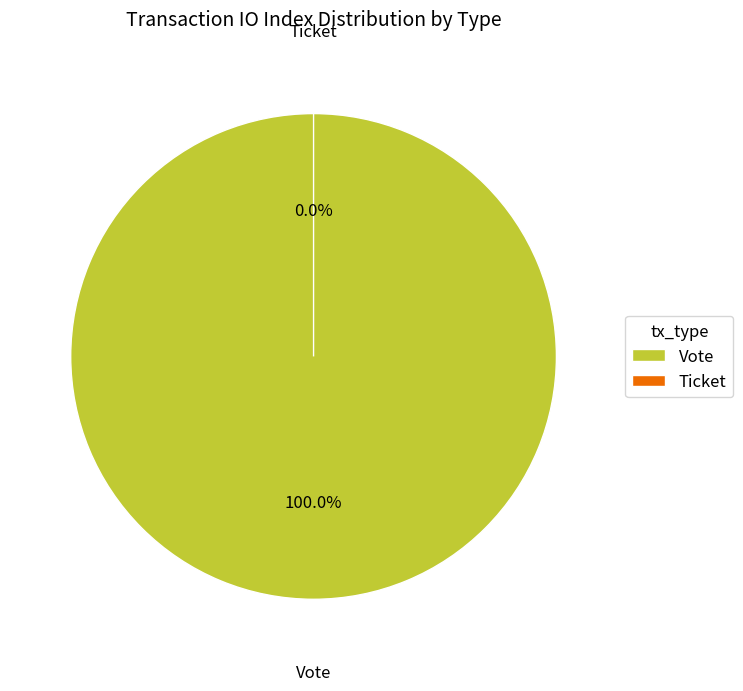

Which slice represents more than half of the pie?

Vote